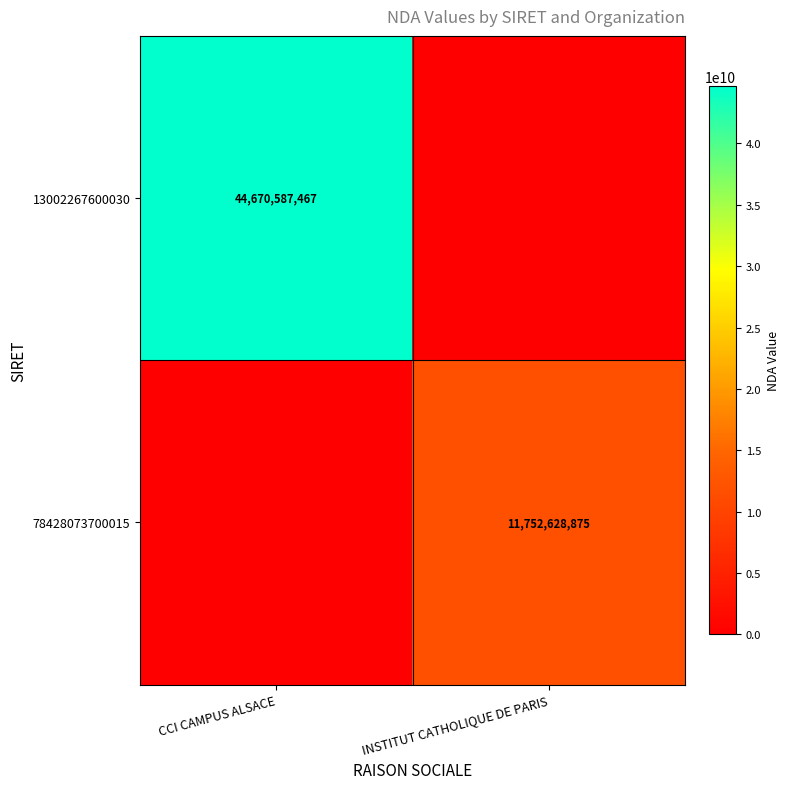

Is it true that 78428073700015 equals 5258038958 at INSTITUT CATHOLIQUE DE PARIS?

False